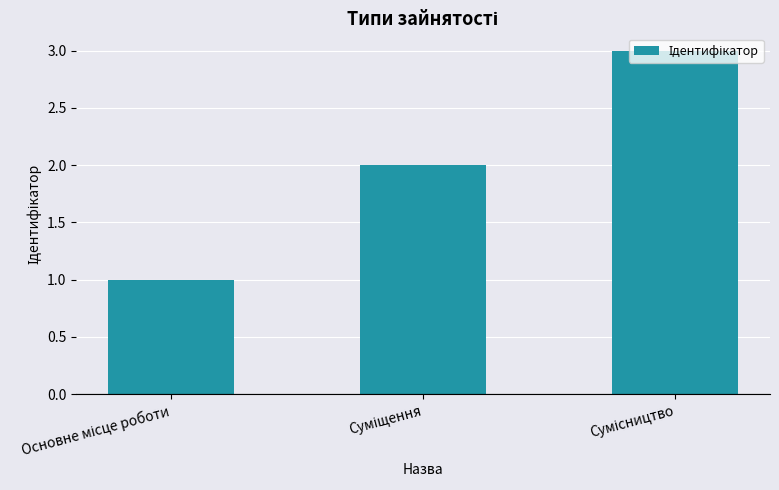

What is the sum of all values?

6